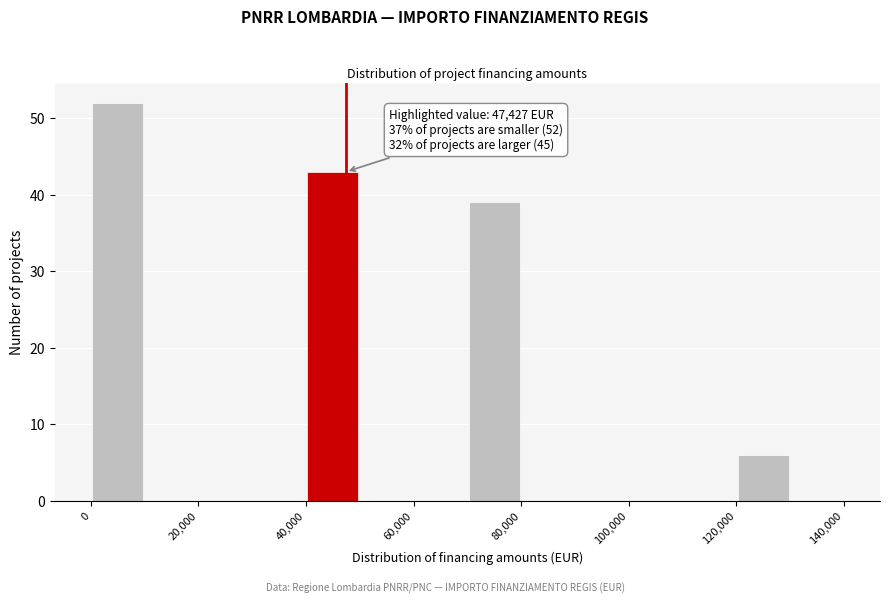

Over which range of the x-axis is the bar tallest?

0 to 10000